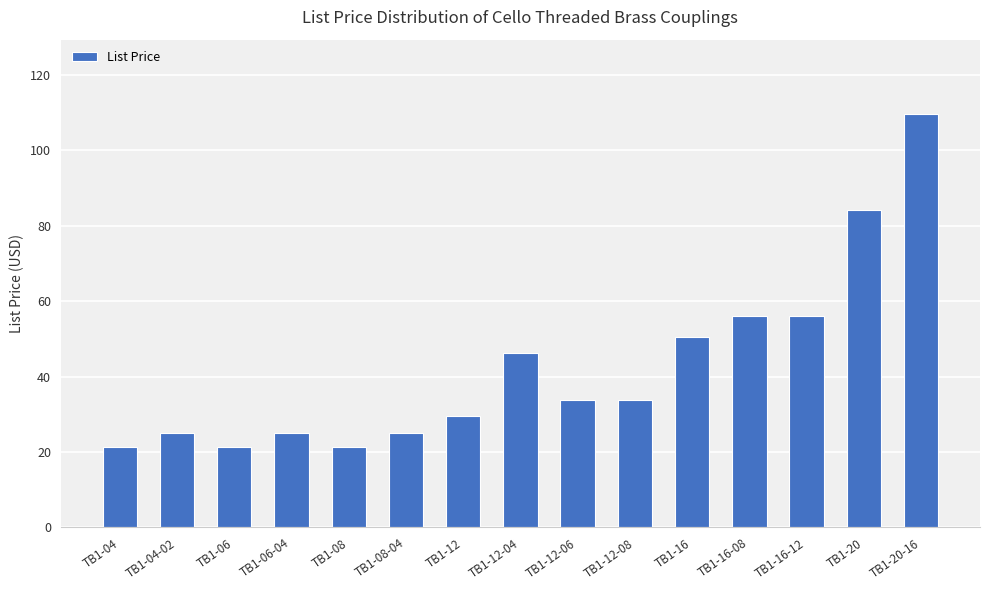

What is the greatest value displayed?

109.6